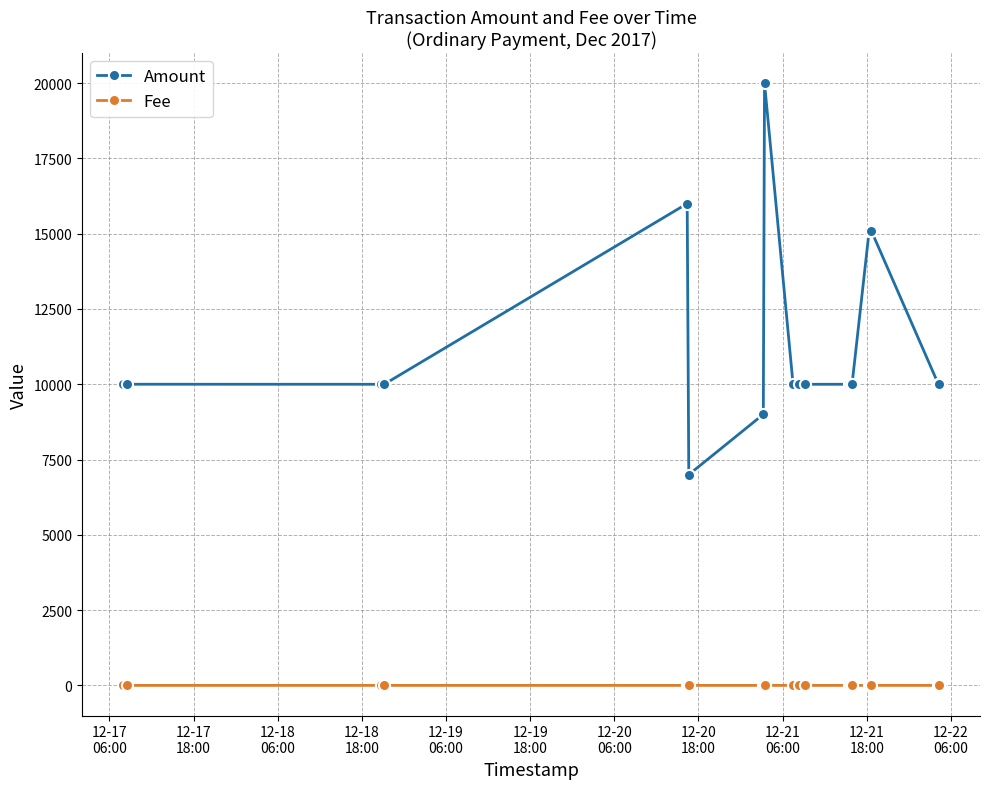

List the series in order of their peak value, lowest first.

Fee, Amount